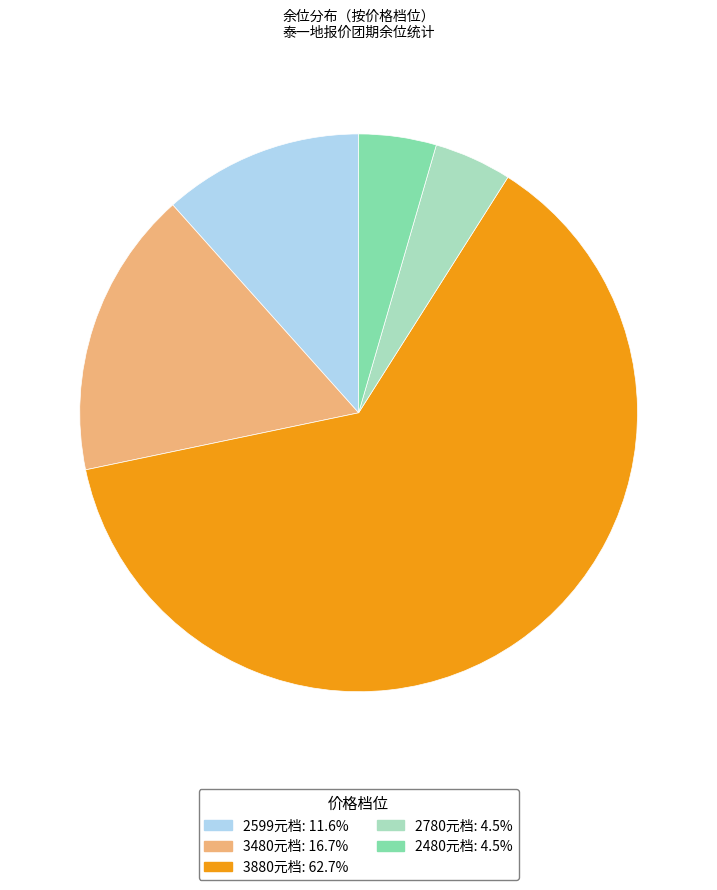

Is there a majority slice in this chart?

Yes